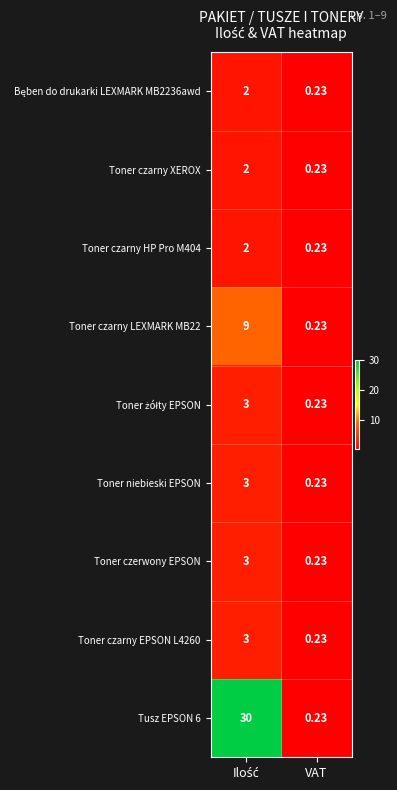

Count the number of categories in the chart.

2